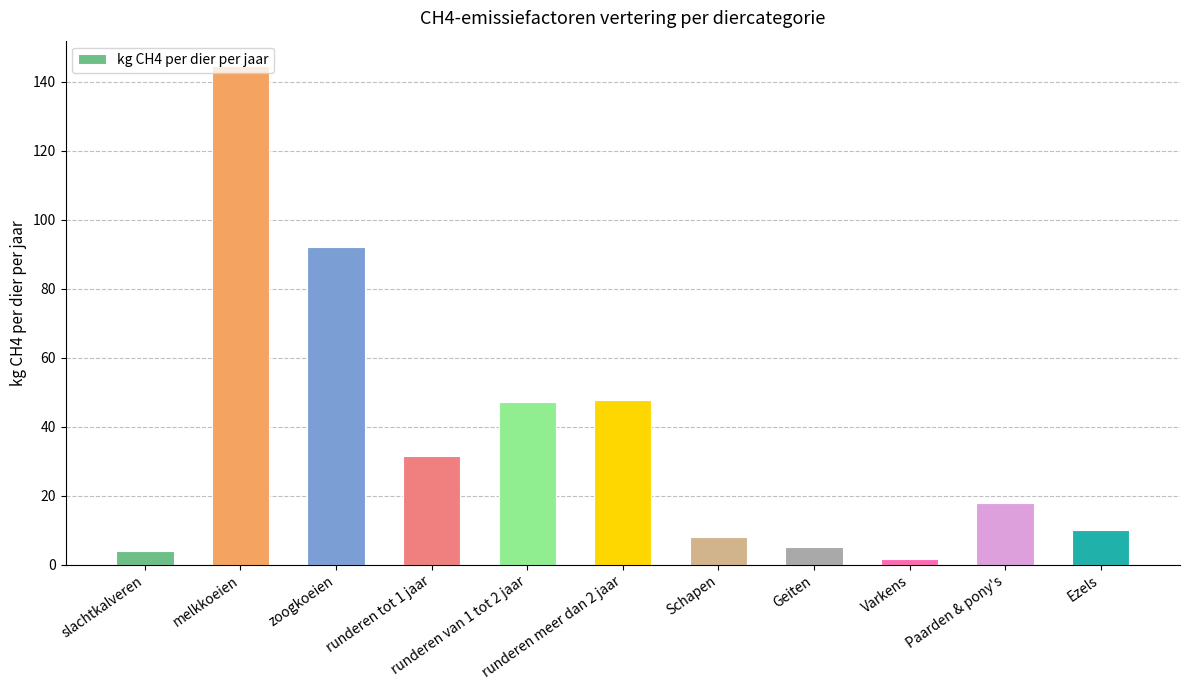

What is the change in value from runderen tot 1 jaar to Varkens?

-30.0